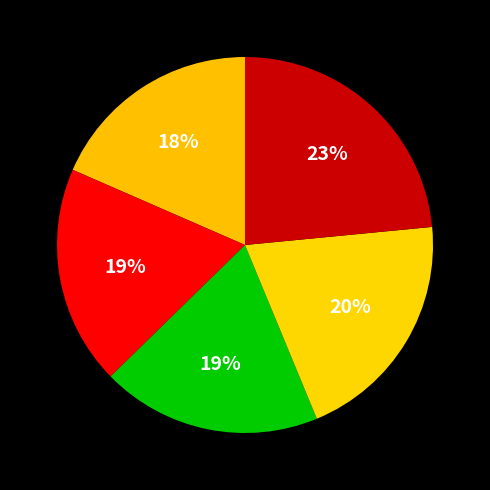

How many slices are in this pie chart?

5